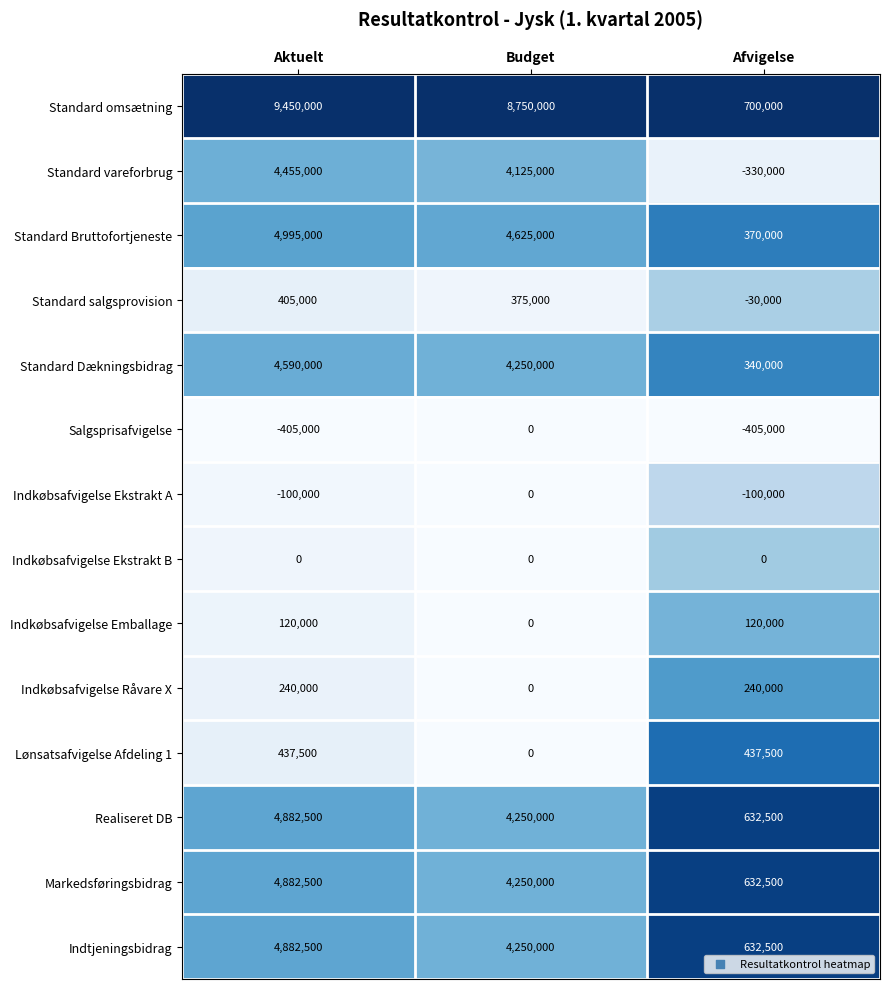

What is the difference between the highest and lowest values at Budget?

8750000